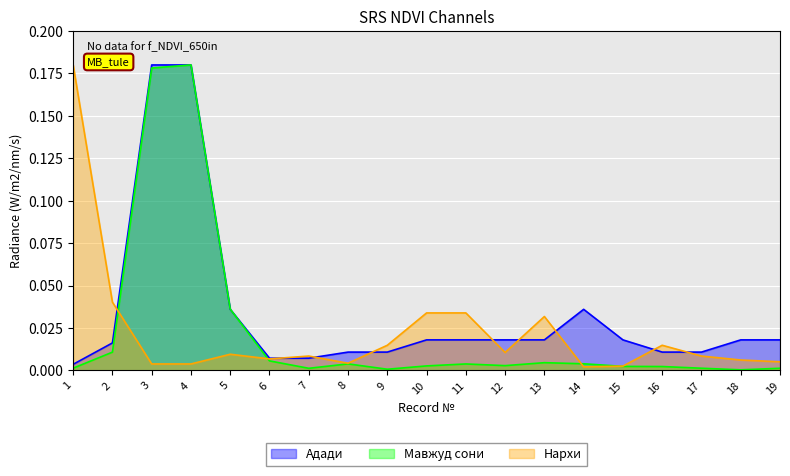

Is it true that Адади equals 0.0 at 10?

True